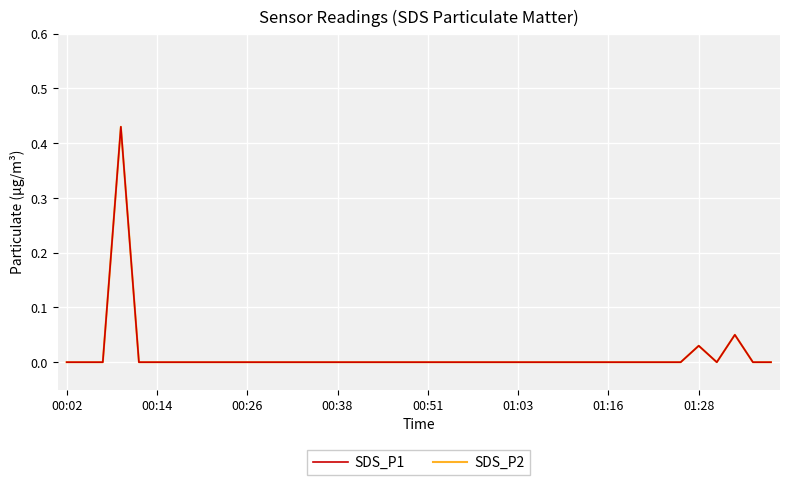

What is the sum of all SDS_P2 values?

0.5